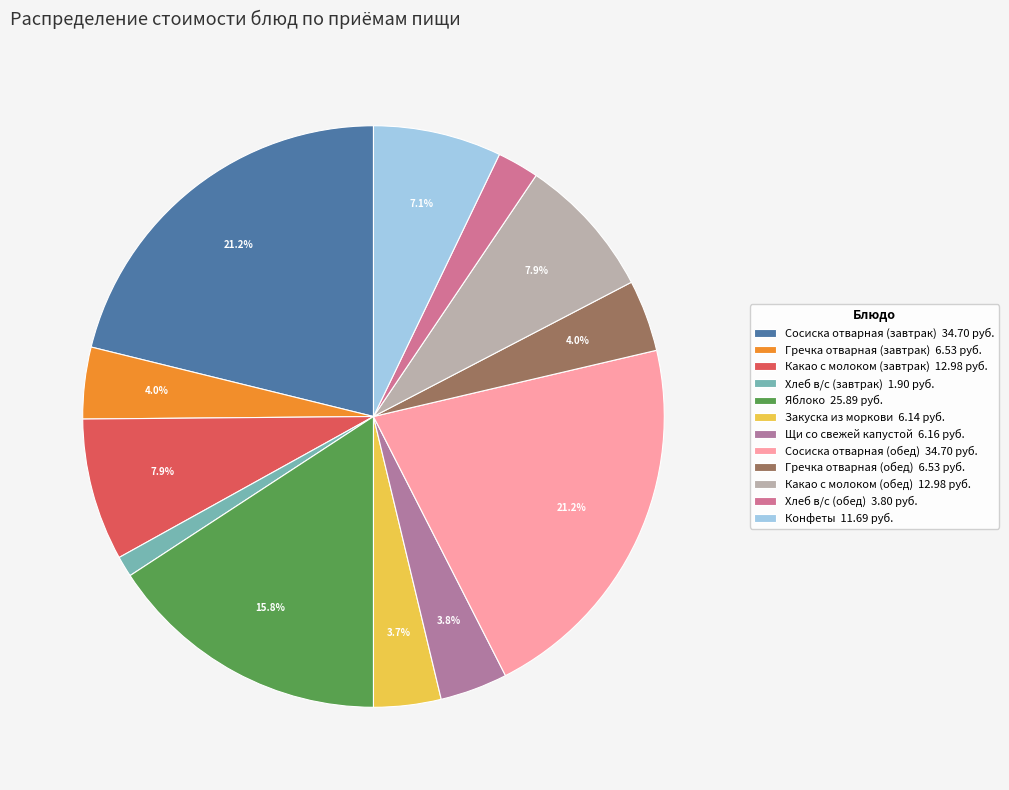

What is the total percentage of Гречка отварная (завтрак) and Сосиска отварная (завтрак)?

25.1%